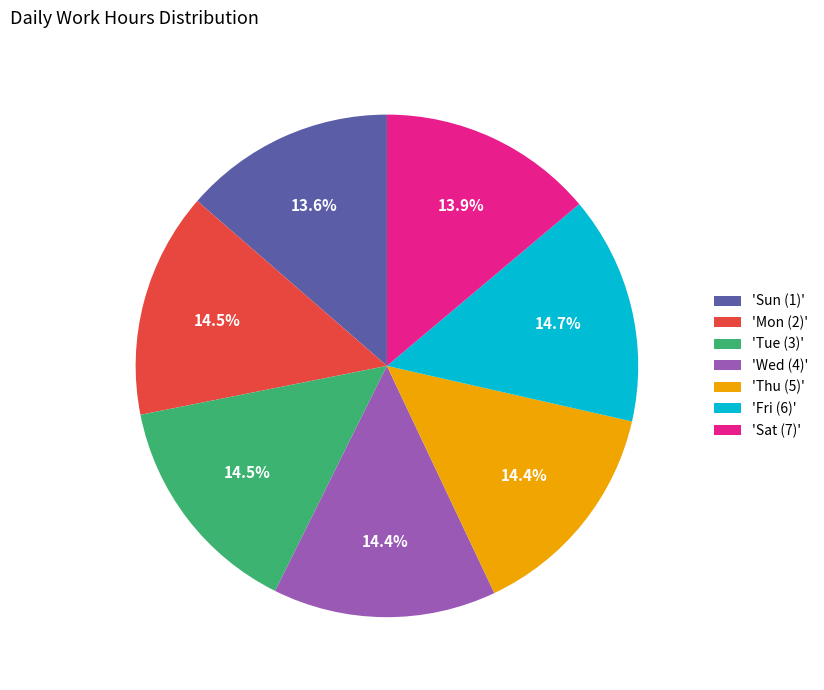

Does 'Fri (6)' account for over 50% of the chart?

No